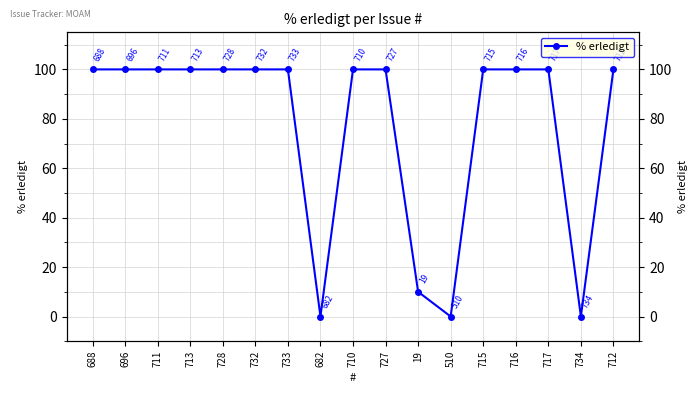

How many series are shown in this chart?

1